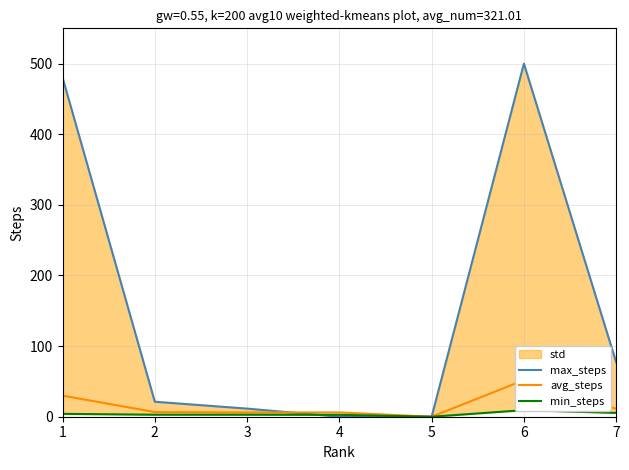

True or false: max_steps and avg_steps cross at least once.

True